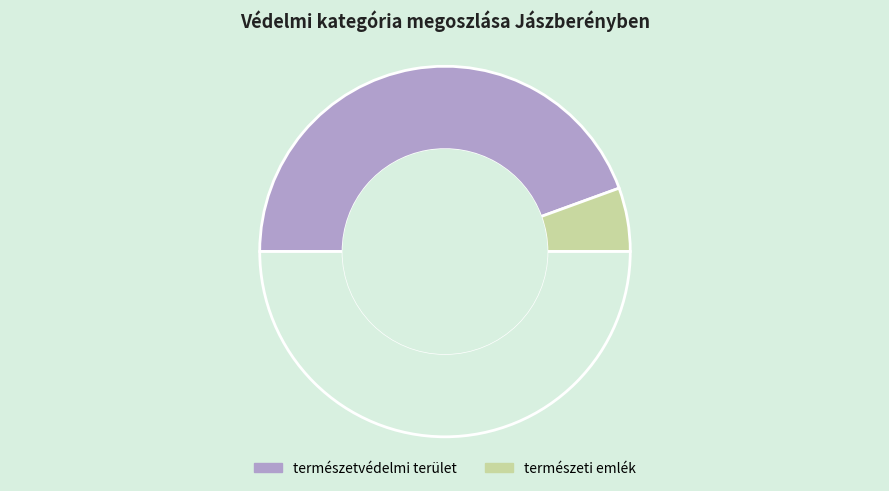

Count the number of slices in the pie.

3